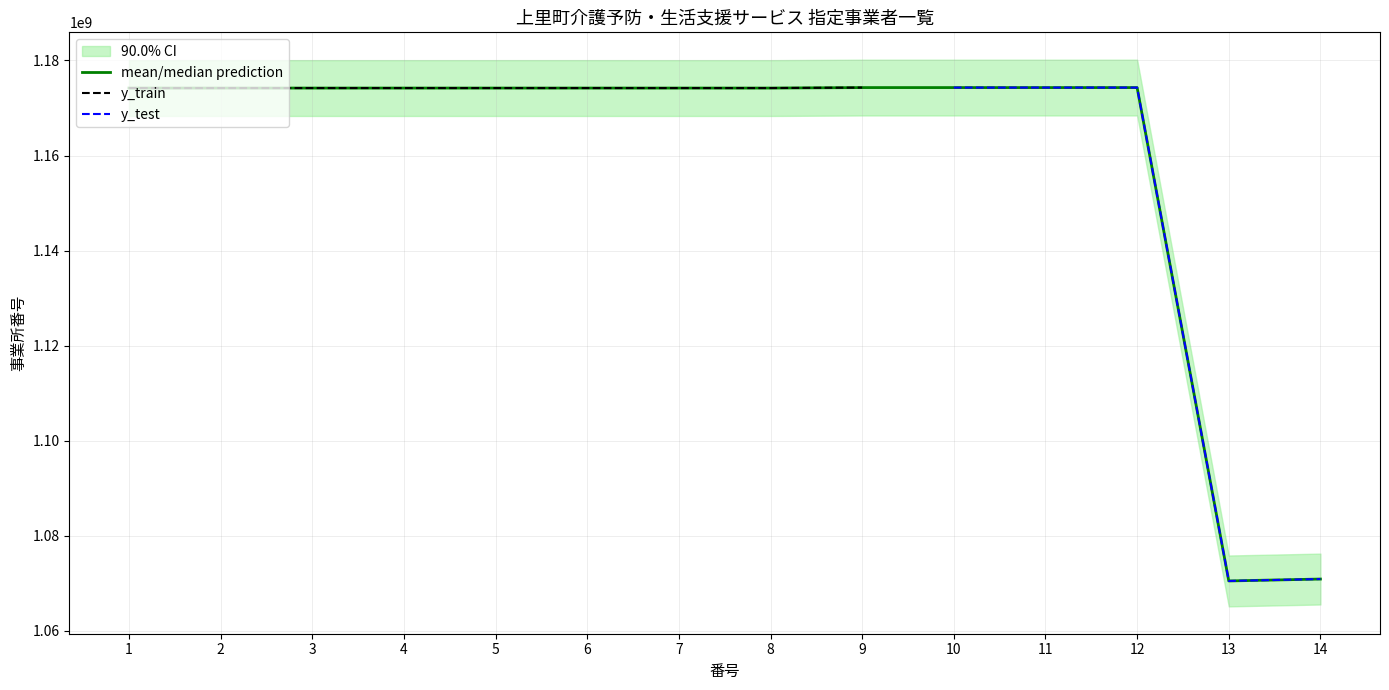

True or false: there are more than 1 points higher than both neighbors.

True